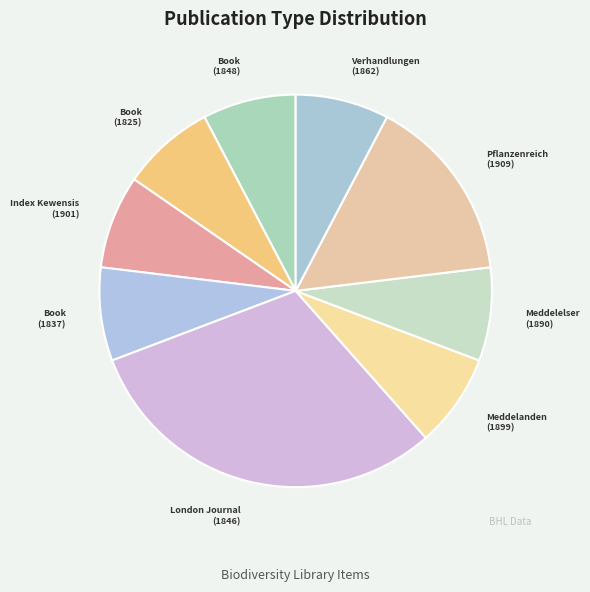

Does Book (1837) account for over 50% of the chart?

No